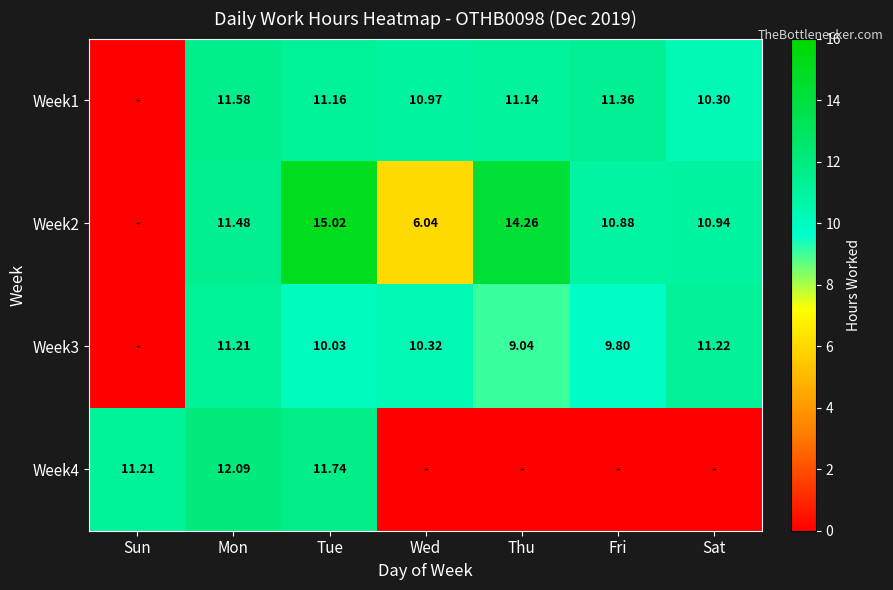

Is the value of Week4 at Mon greater than the value of Week1 at Wed?

Yes